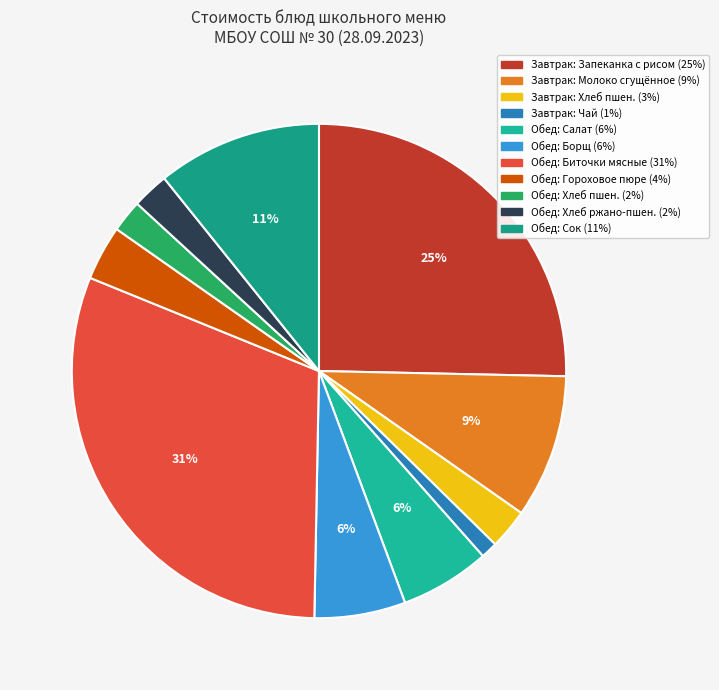

Count the number of slices in the pie.

11